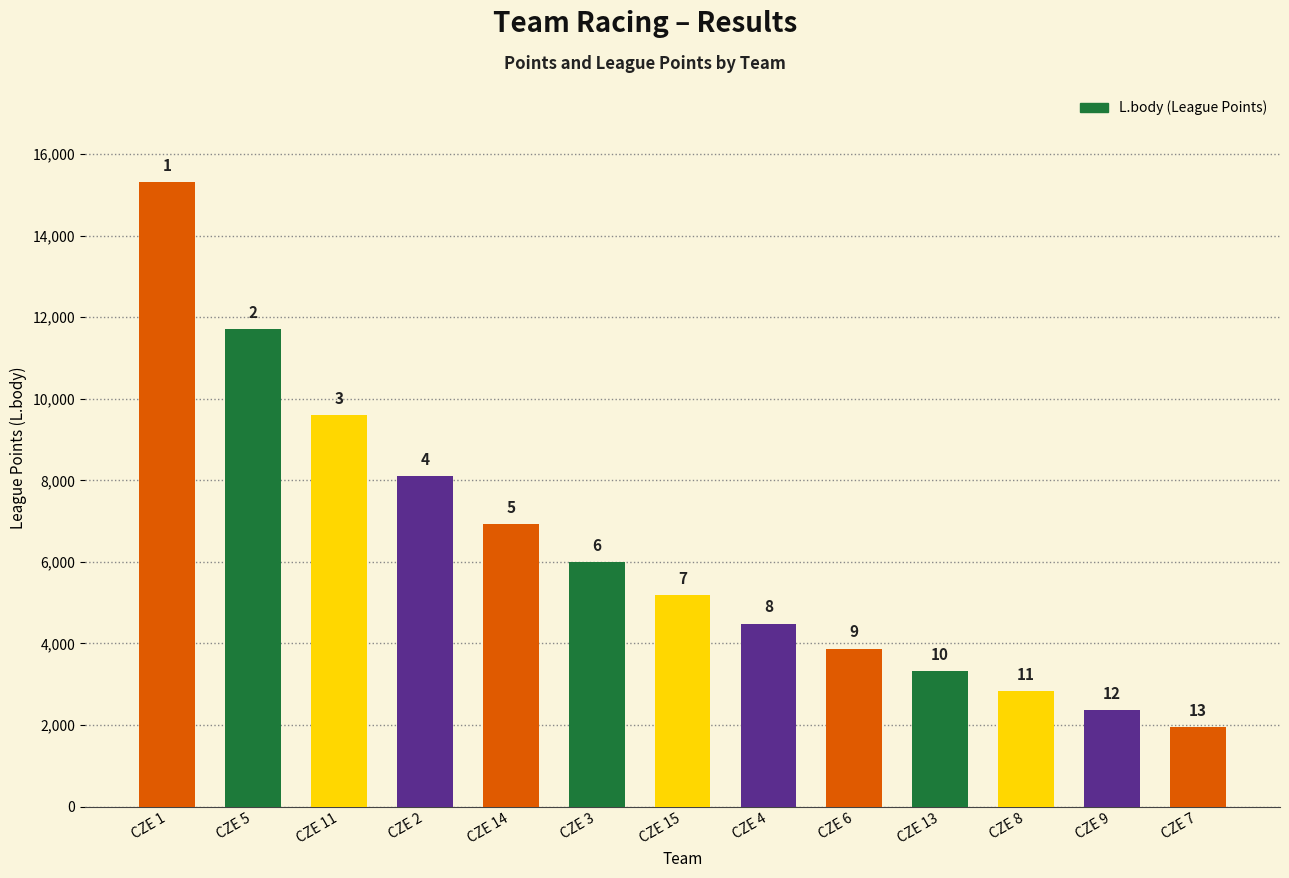

What is the average value?

6284